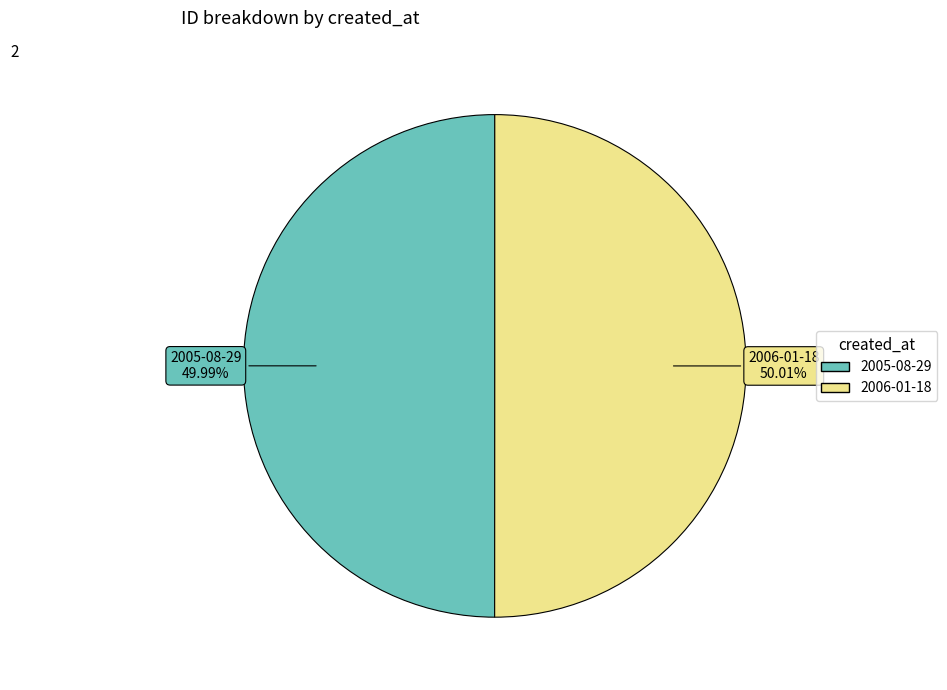

What is the ratio of the value at 2005-08-29 to the value at 2006-01-18?

1.0